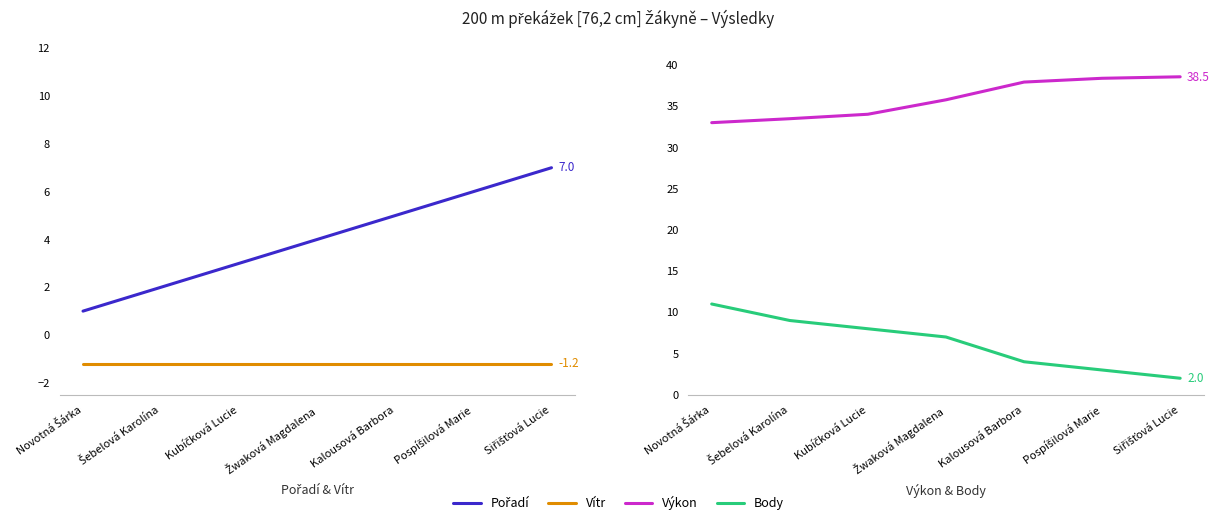

What is the total value across all series at Žwaková Magdalena?

45.5